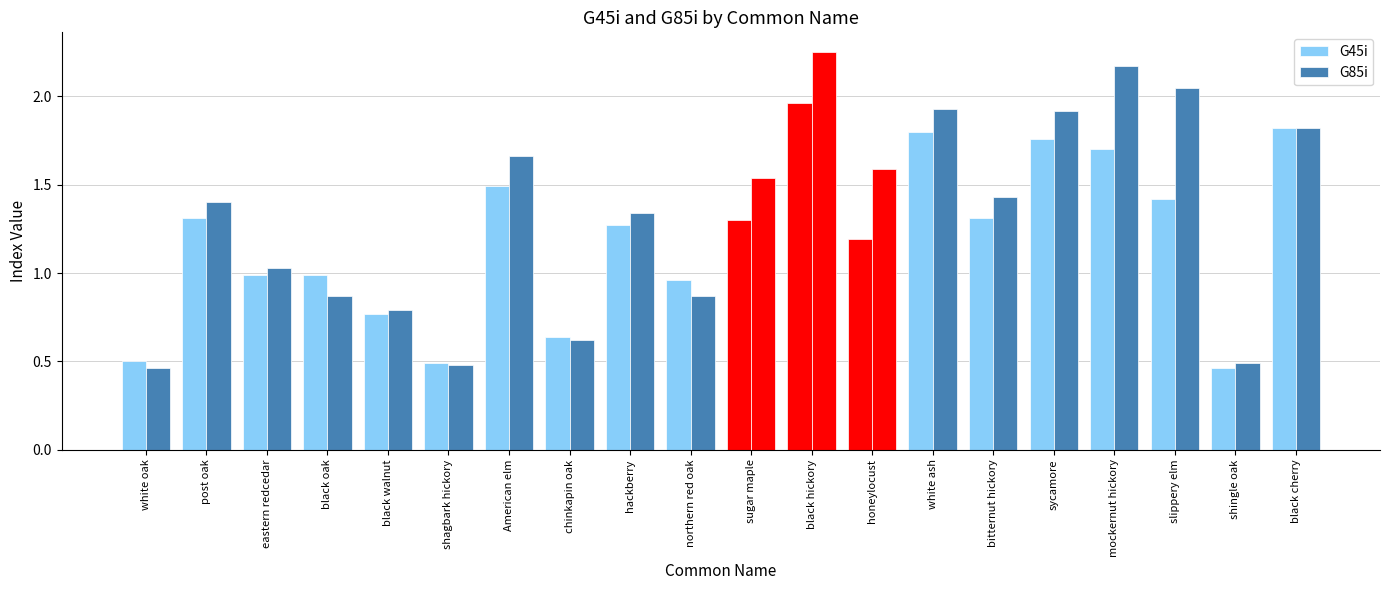

At which label does G45i first exceed 1?

post oak